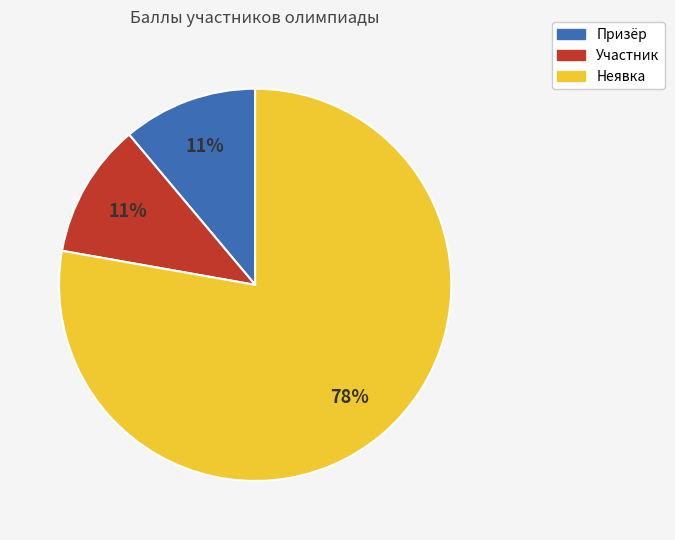

To the nearest percent, what is the difference between the largest and smallest slice percentages?

67%